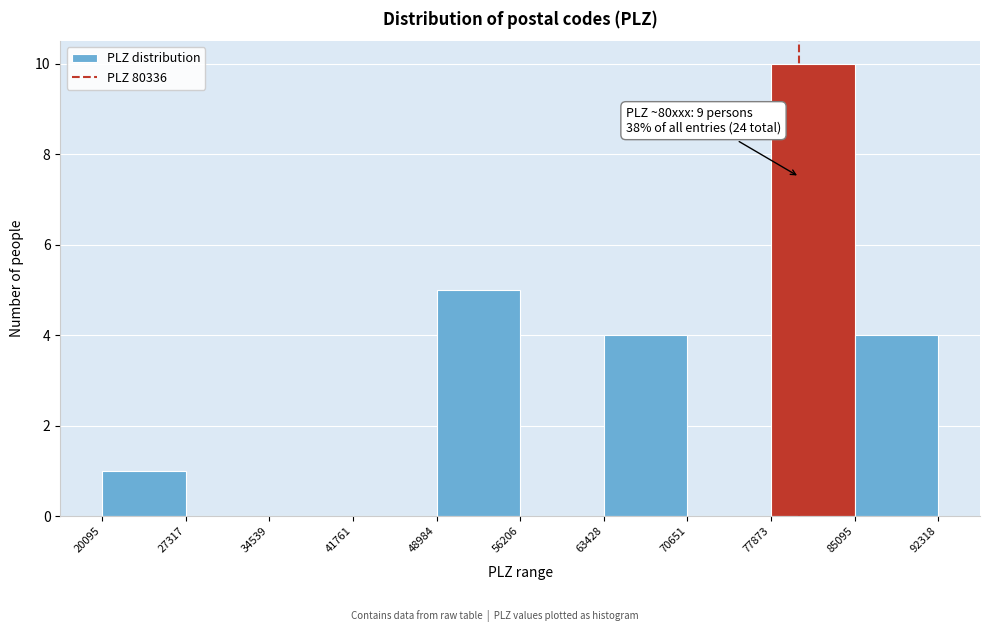

Over which range of the x-axis is the bar tallest?

77873 to 85095